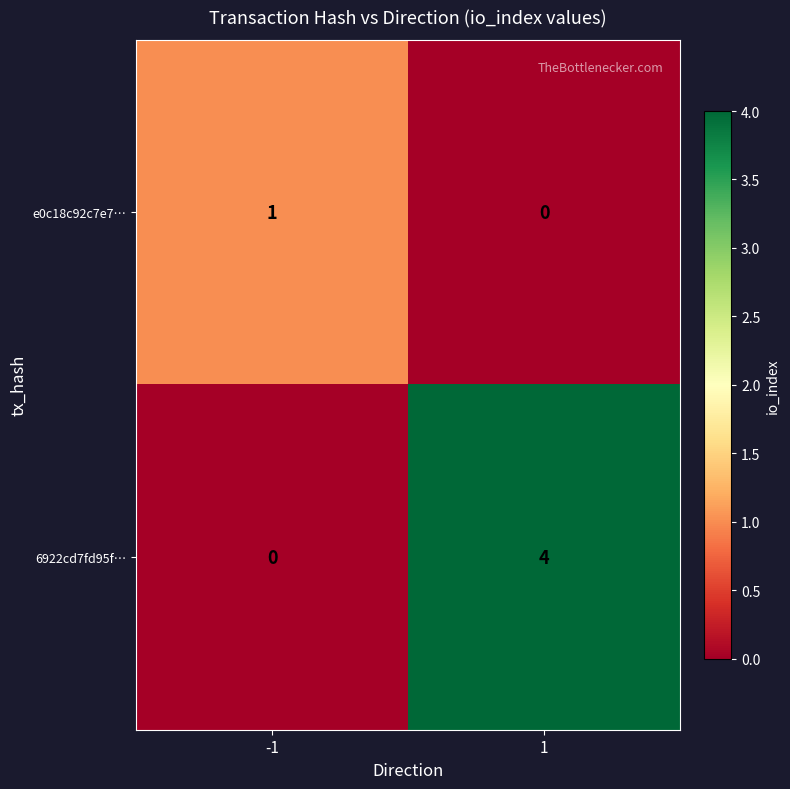

The value of 6922cd7fd95f… at 1 is 4. True or false?

True